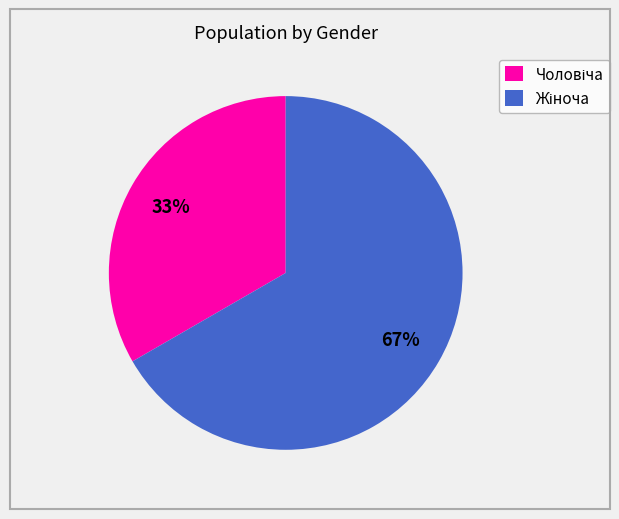

Is there a majority slice in this chart?

Yes